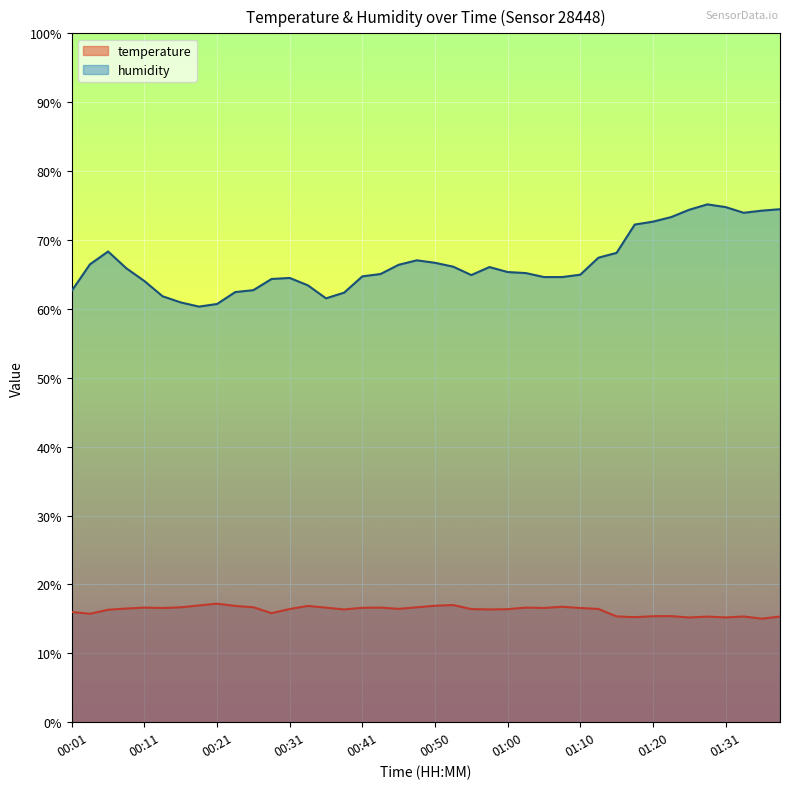

What is the difference between the humidity values at 01:03 and 00:09?

0.7